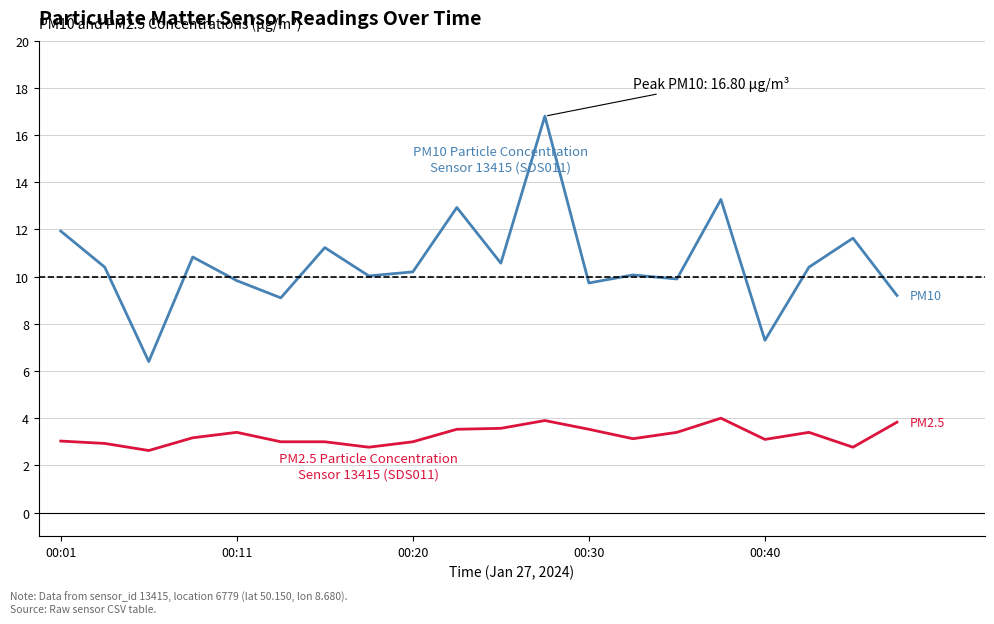

What is the greatest value displayed?

16.8